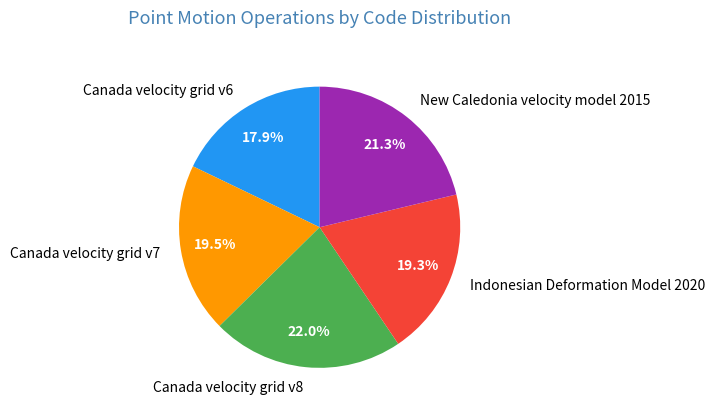

What portion of the pie excludes Indonesian Deformation Model 2020?

80.7%